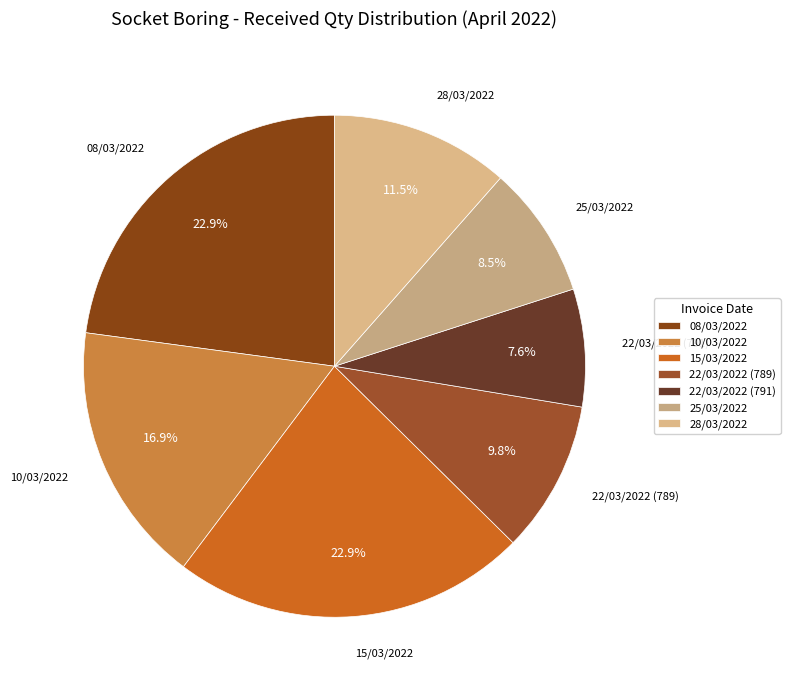

To the nearest percent, what is the combined percentage of 08/03/2022 and 22/03/2022 (789)?

33%